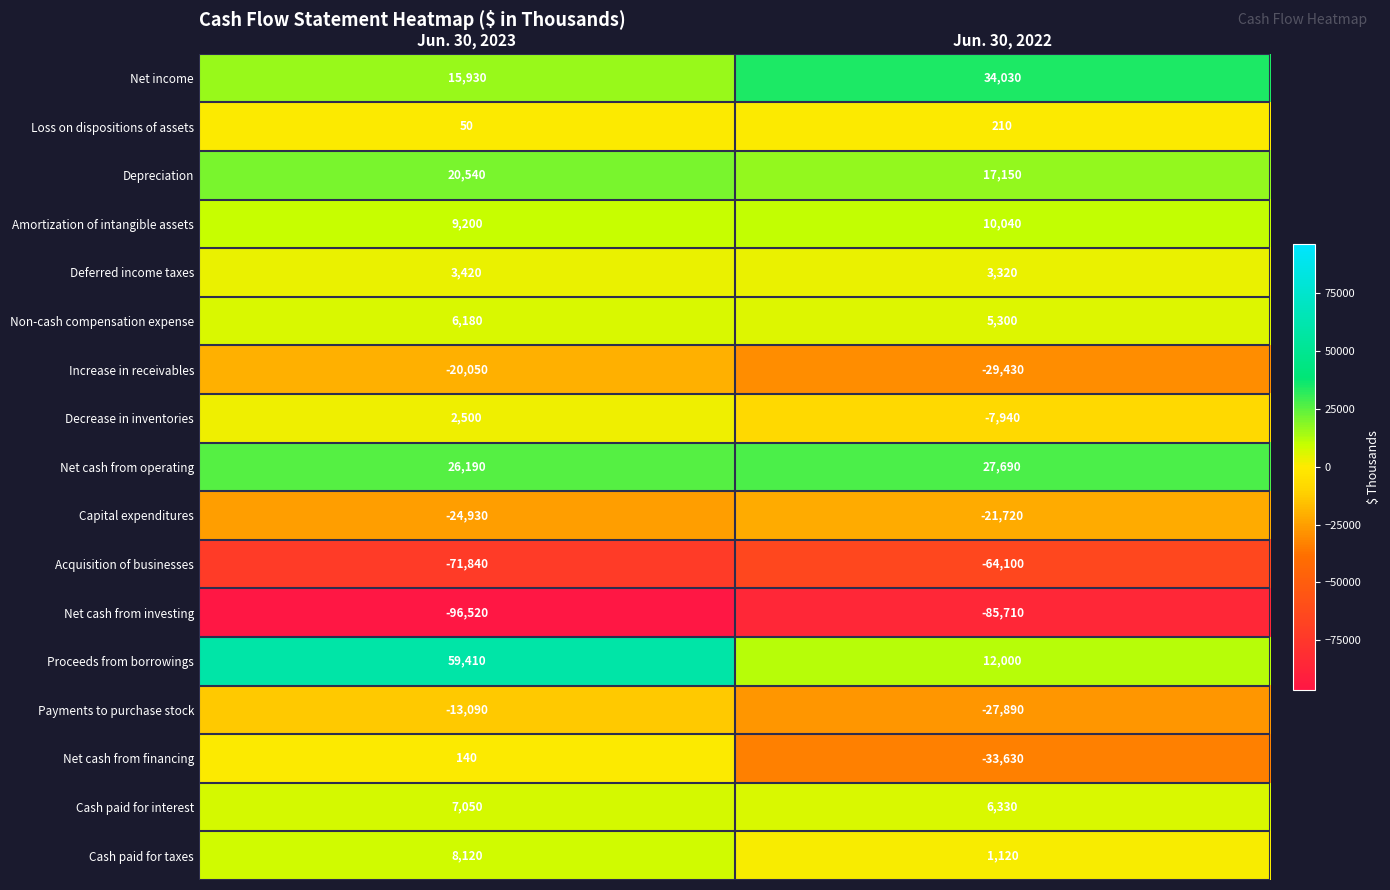

Which series has the widest spread of values?

Proceeds from borrowings